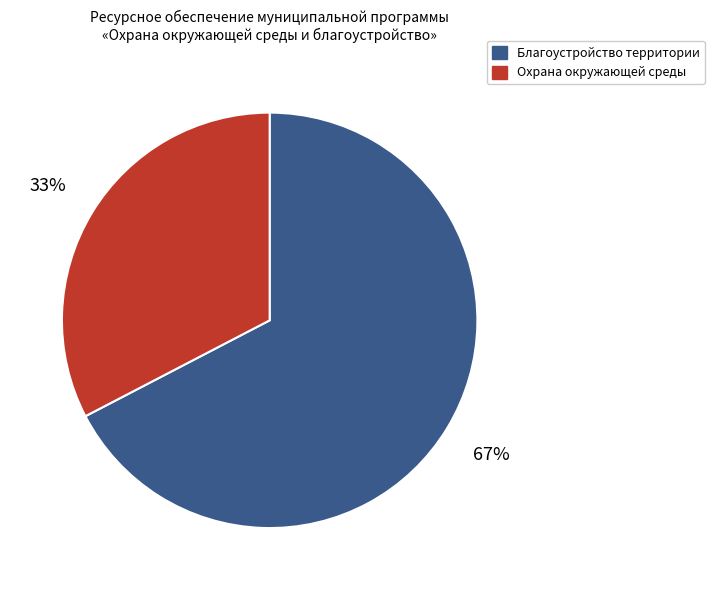

How many segments does this pie chart have?

2